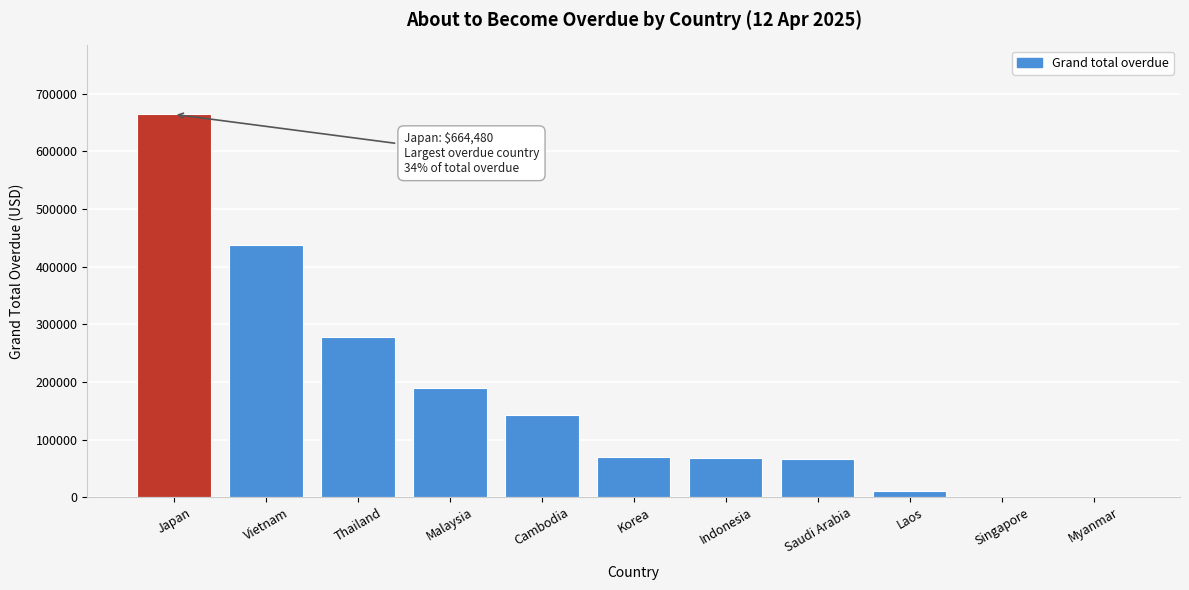

What is the sum of the values at Indonesia and Vietnam?

505103.5